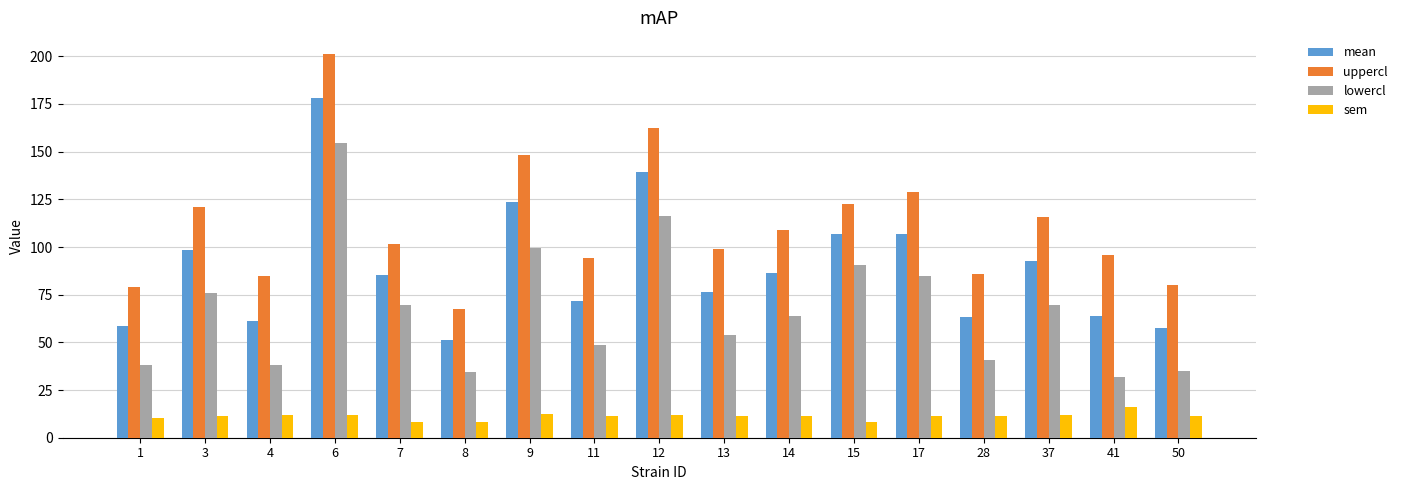

Is it true that mean equals 190.1 at 9?

False